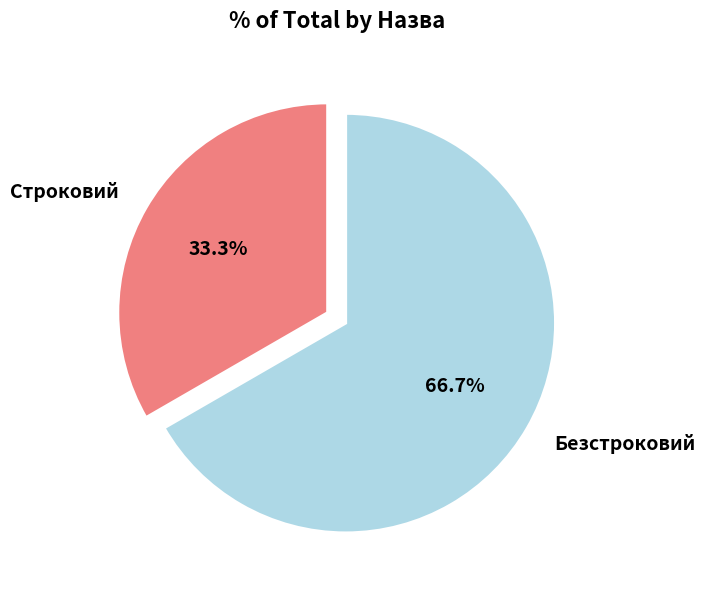

To the nearest percent, what is the average slice percentage?

50%